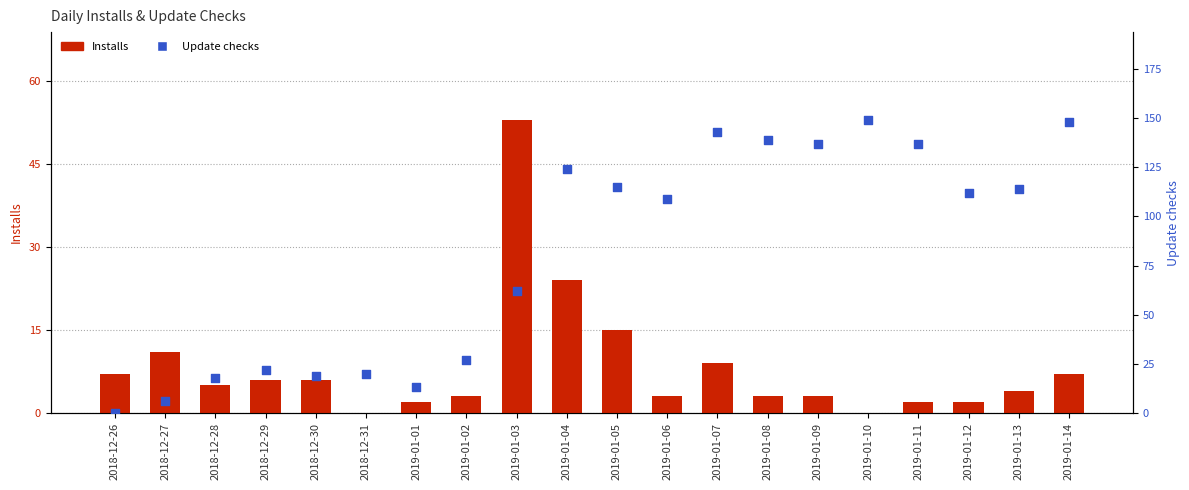

At which category is the sum across all series the highest?

2019-01-14